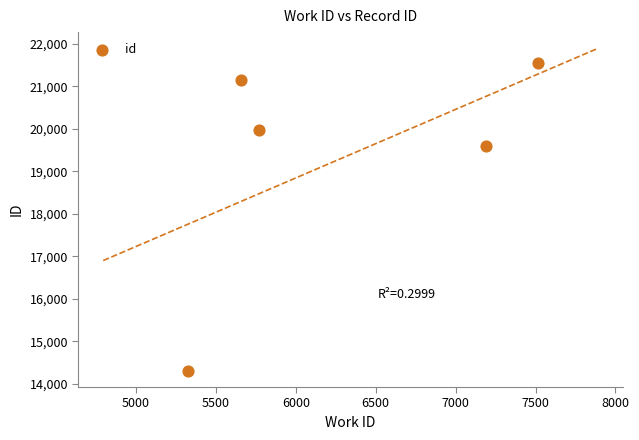

What Y value in the scatter plot is closest to 17930?

19596